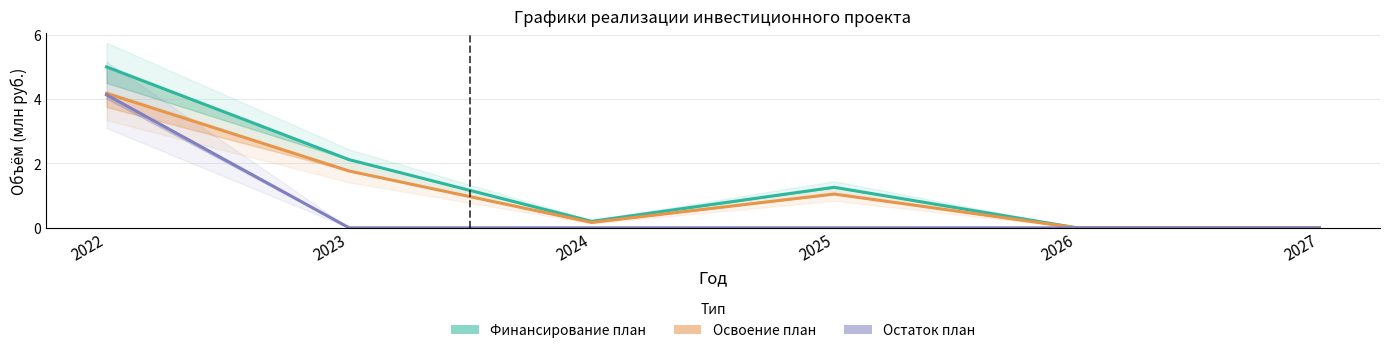

True or false: Финансирование план and Остаток план intersect in this chart.

False